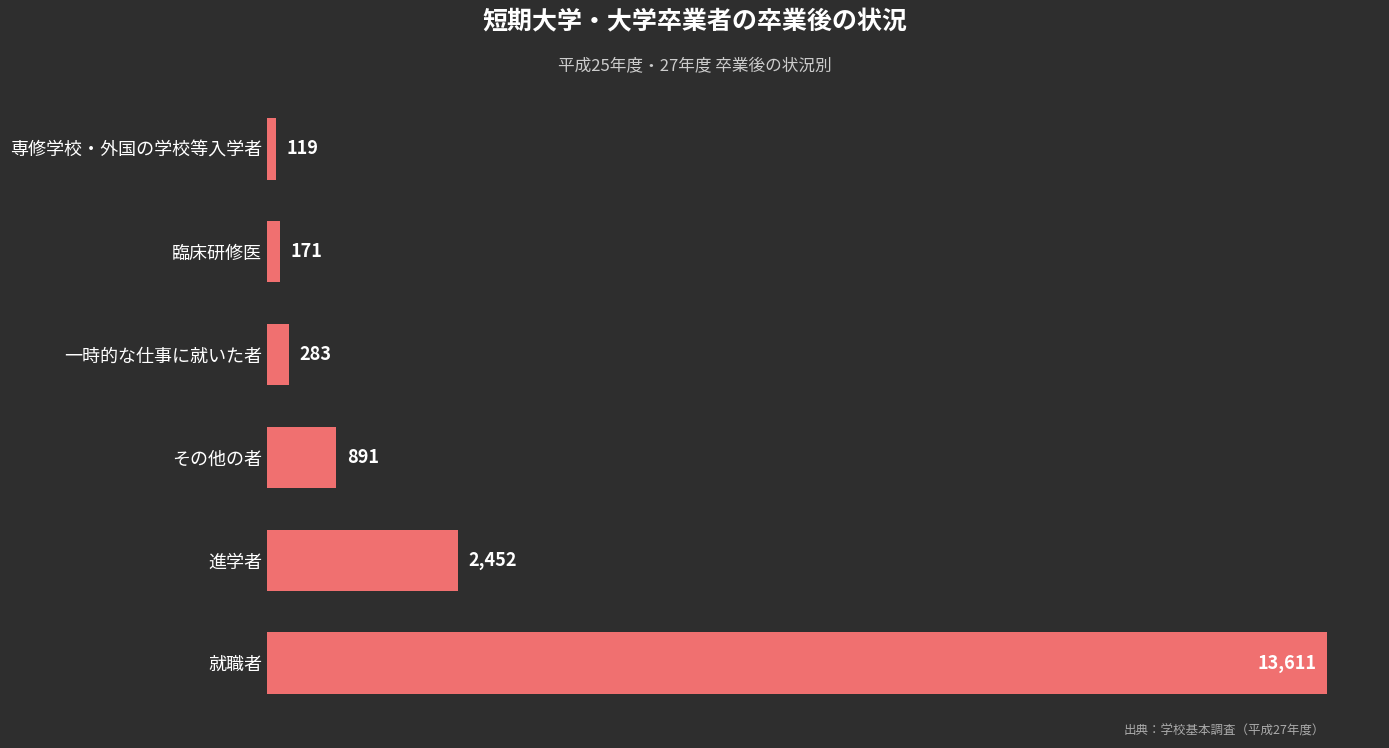

Reading top to bottom, extract all data points from this chart.

119	171	283	891	2452	13611